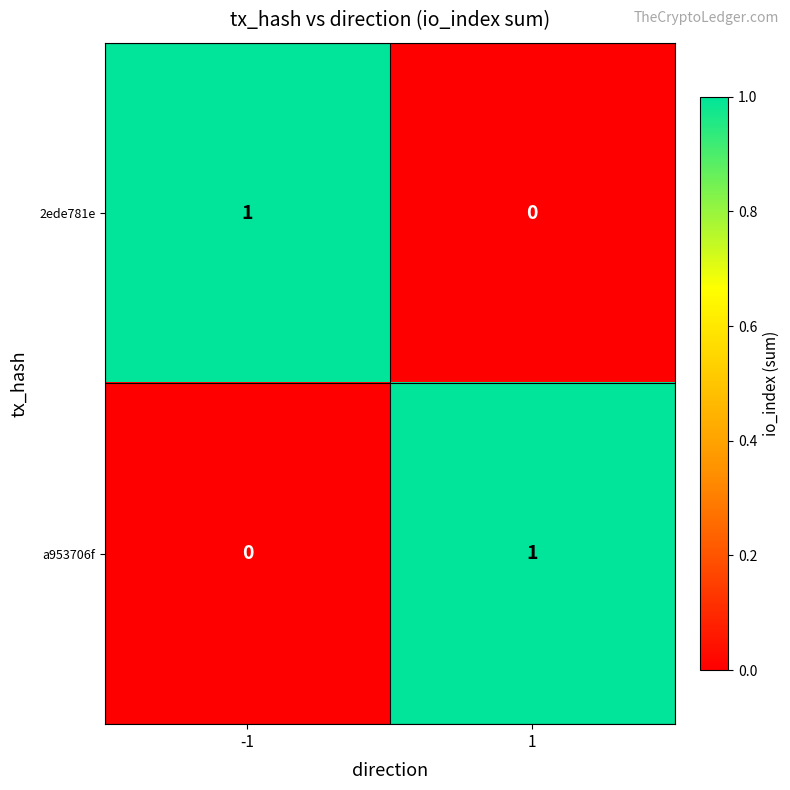

Reading left to right, list all the values displayed in this chart.

2ede781e: -1=1	1=0
a953706f: -1=0	1=1